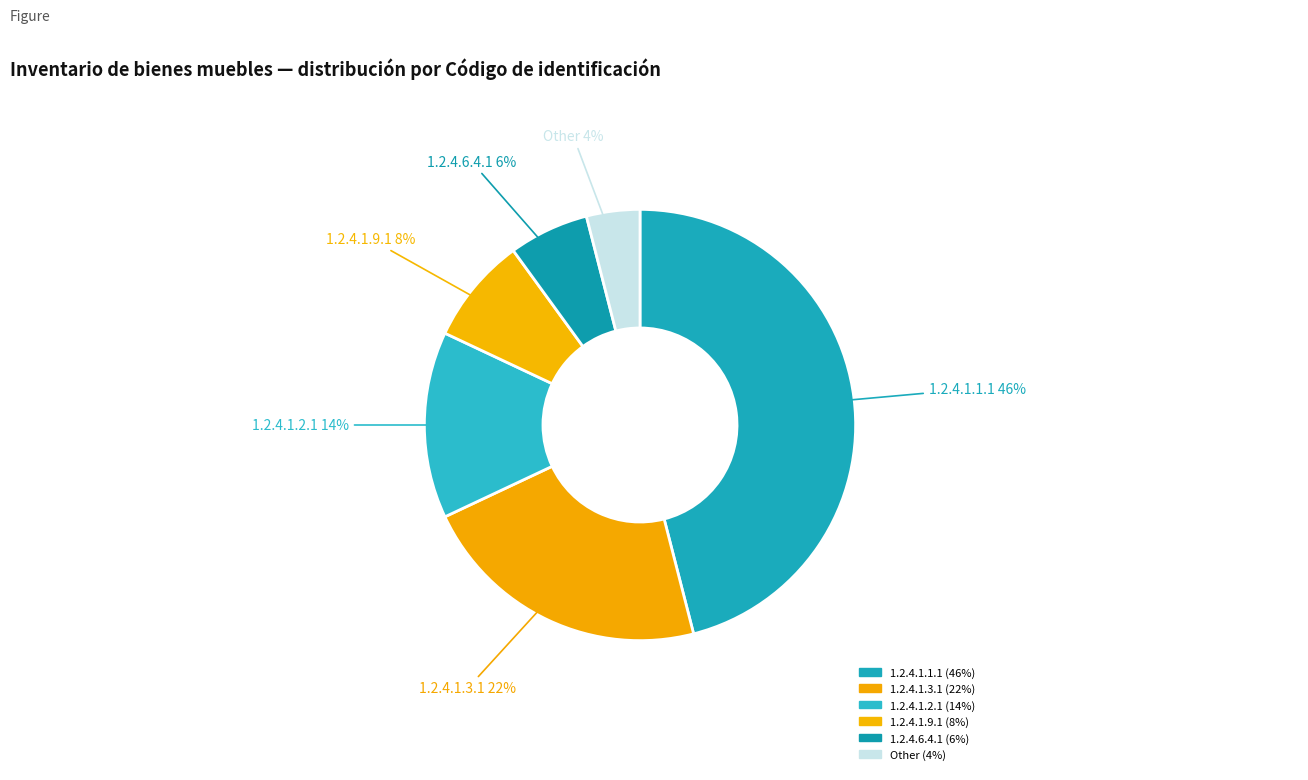

What percentage is the 1.2.4.1.1.1 slice, to the nearest percent?

46%